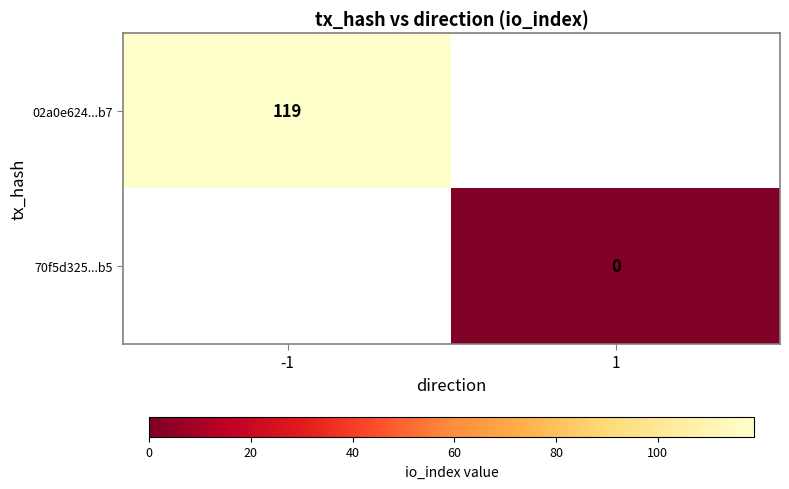

The 02a0e624...b7 series shows 179 at -1. True or false?

False